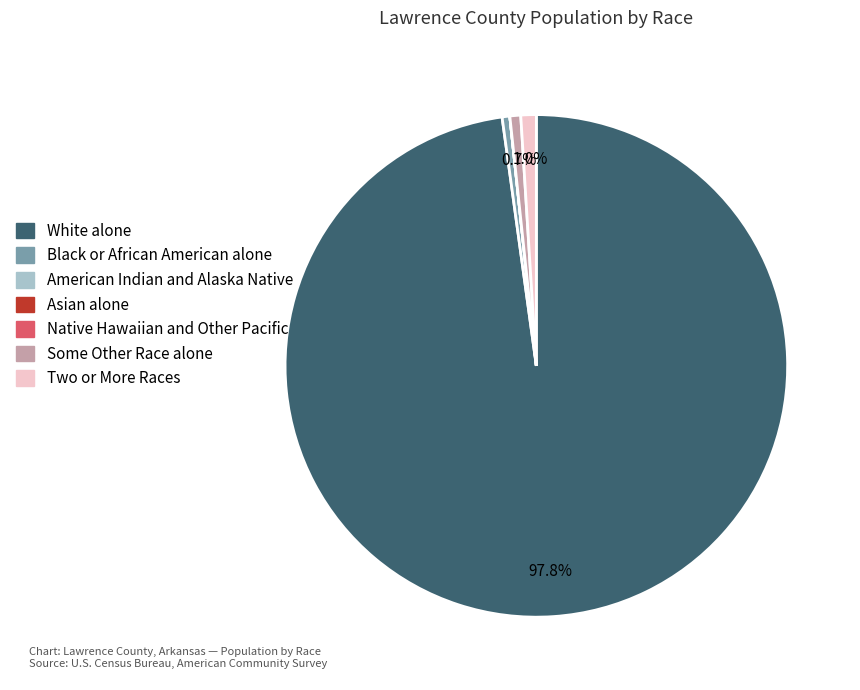

Do Two or More Races and Black or African American alone together represent more than half of the pie?

No